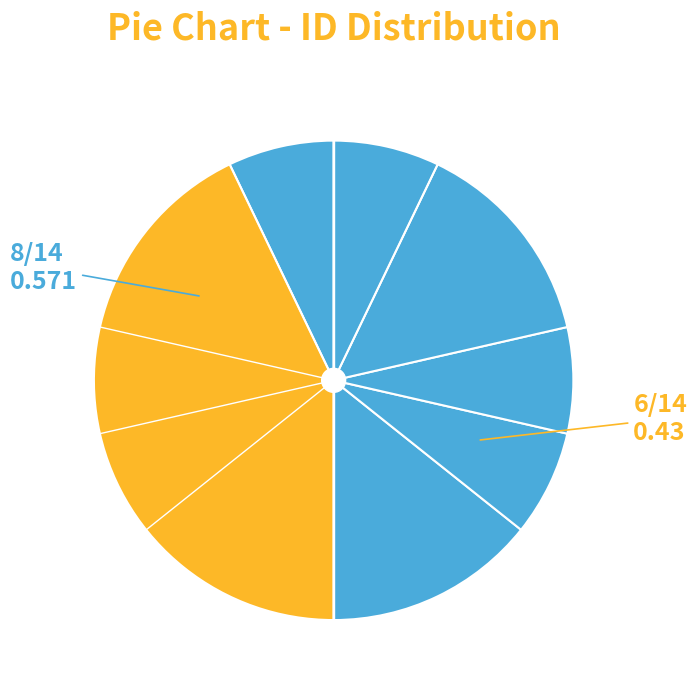

Which slice is the smallest?

1